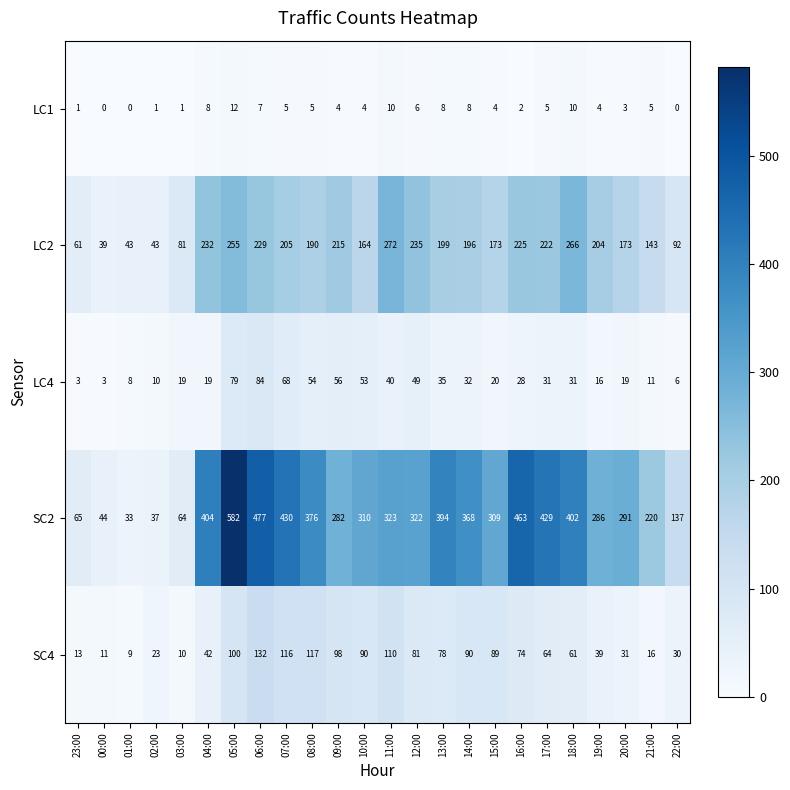

What is the spread (max minus min) of values at 08:00?

371